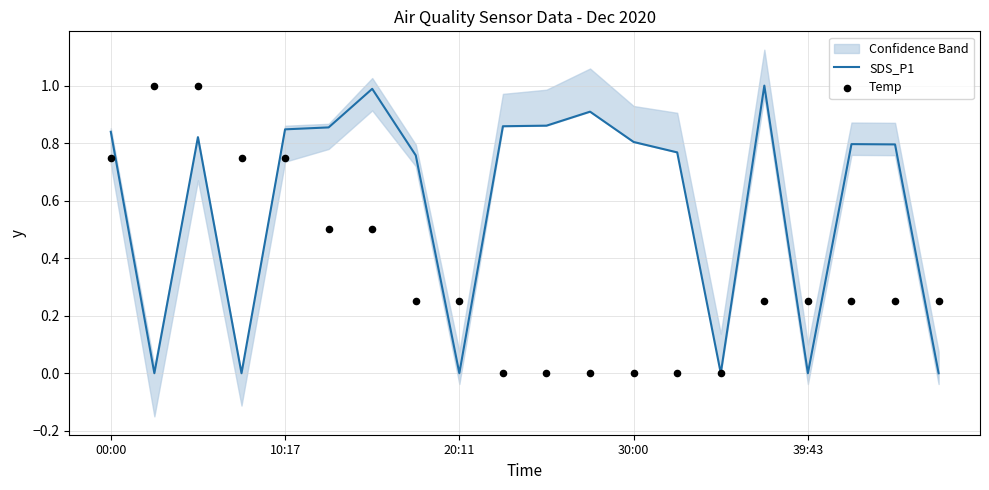

Which series has the largest Y range (max minus min)?

SDS_P1